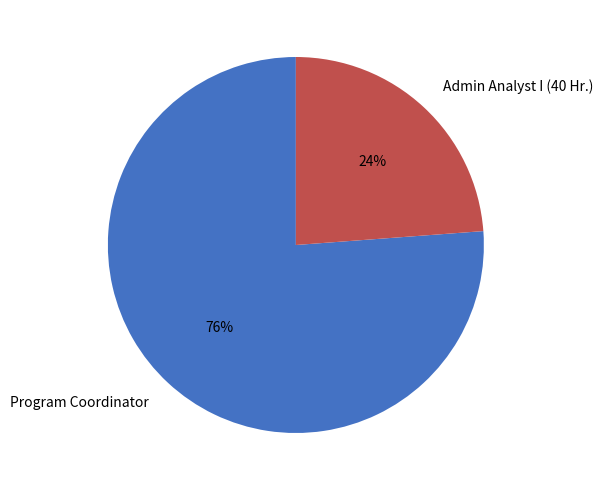

Which has a higher value, Admin Analyst I (40 Hr.) or Program Coordinator?

Program Coordinator